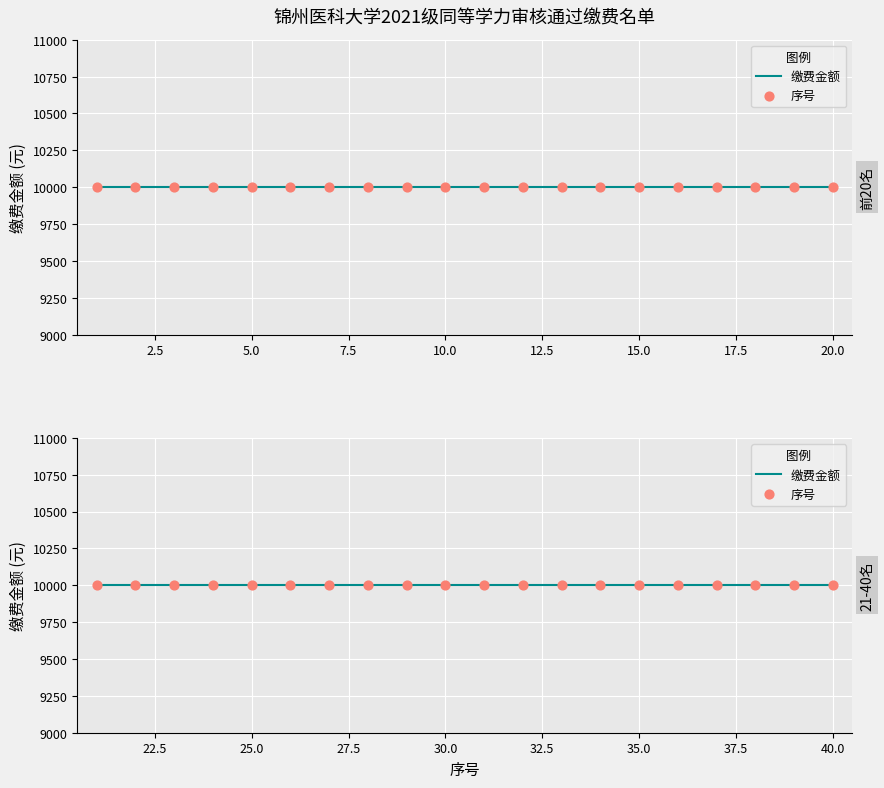

What are all the series names shown in the legend?

序号, 缴费金额